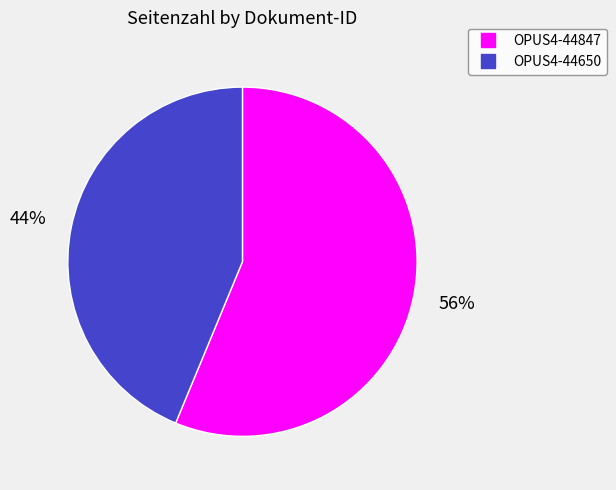

Is there a majority slice in this chart?

Yes